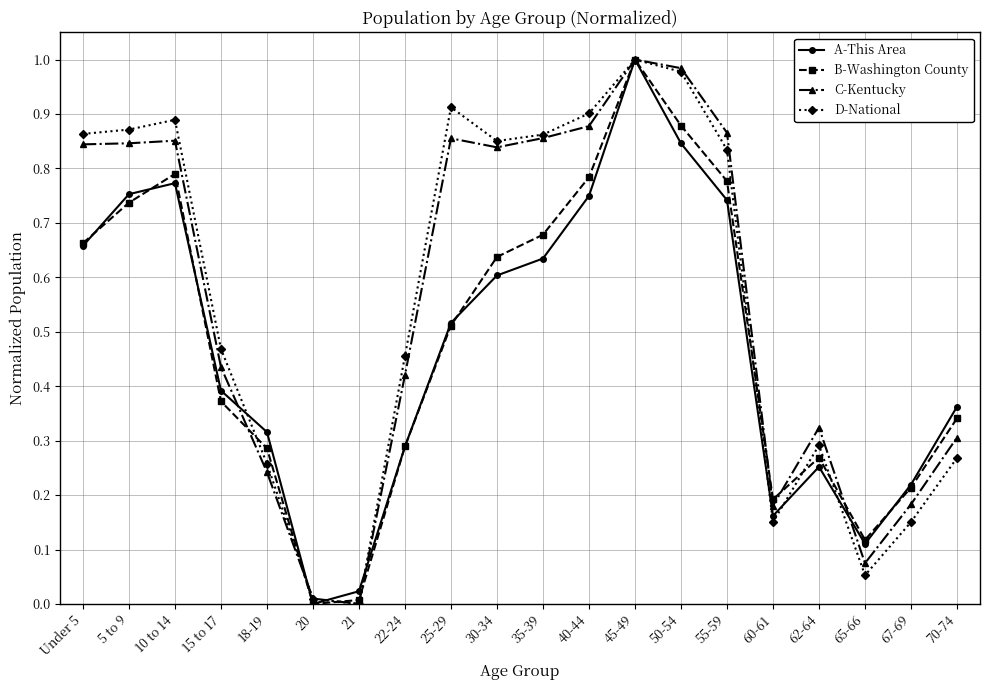

Is it true that A-This Area equals 0.4 at 18-19?

False